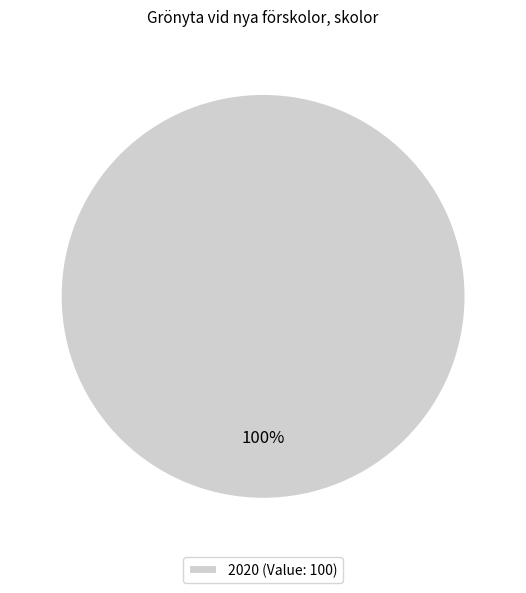

Does 2020 (Value: 100) account for over 50% of the chart?

Yes